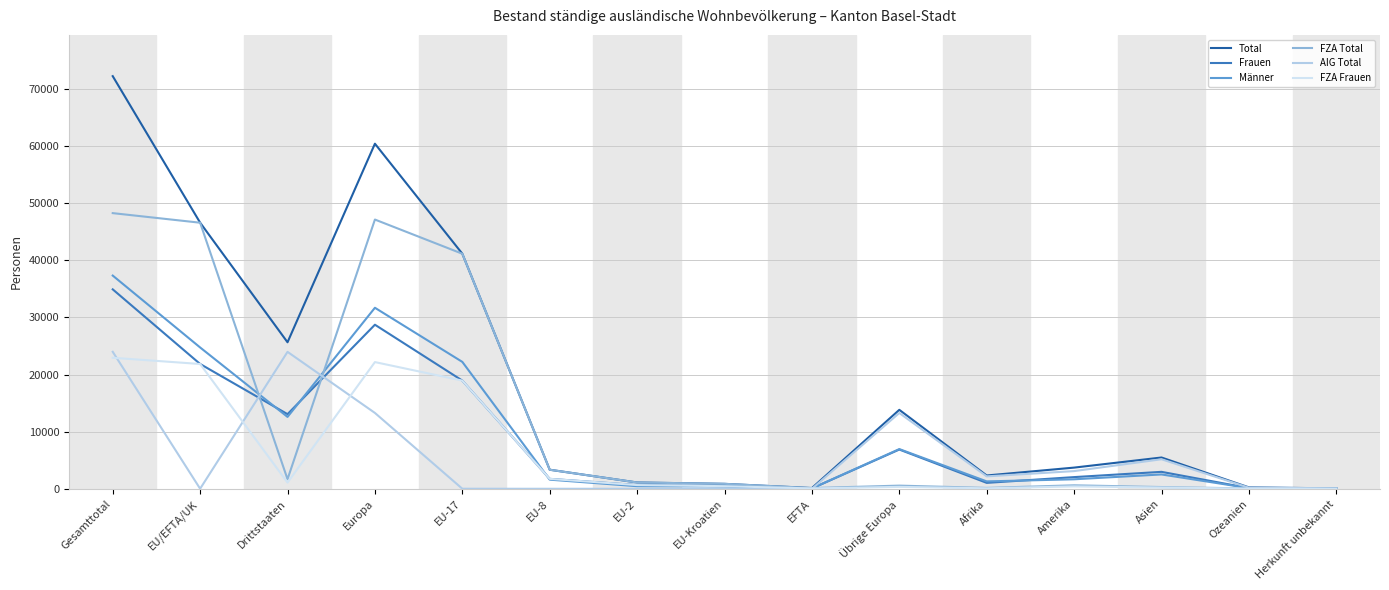

Which series has the widest spread of values?

Total